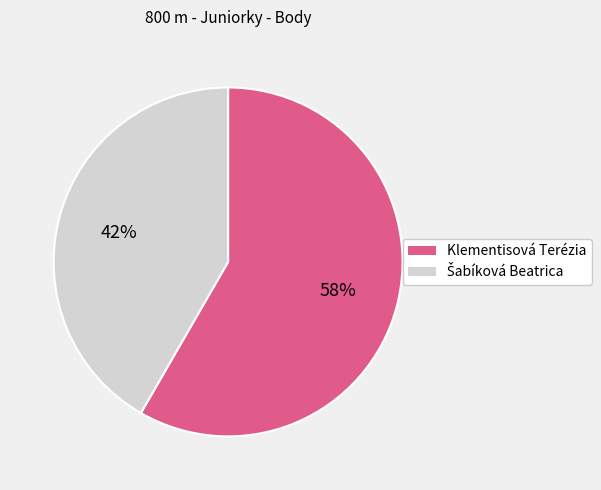

What percentage is the Klementisová Terézia slice, to the nearest percent?

58%